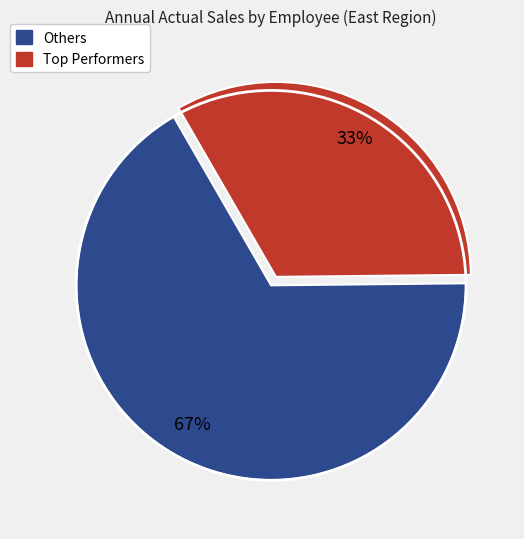

How many slices are in this pie chart?

2